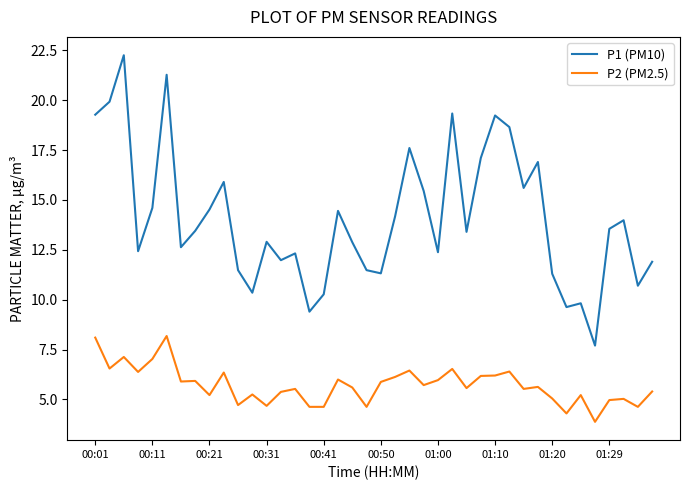

Which series has the largest total across all categories?

P1 (PM10)